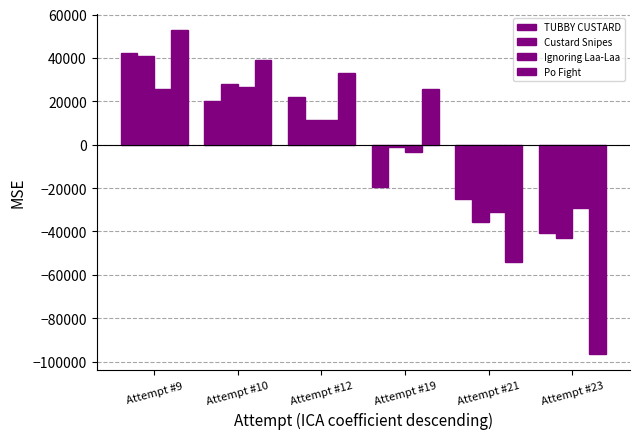

How many values in Ignoring Laa-Laa are below zero?

3